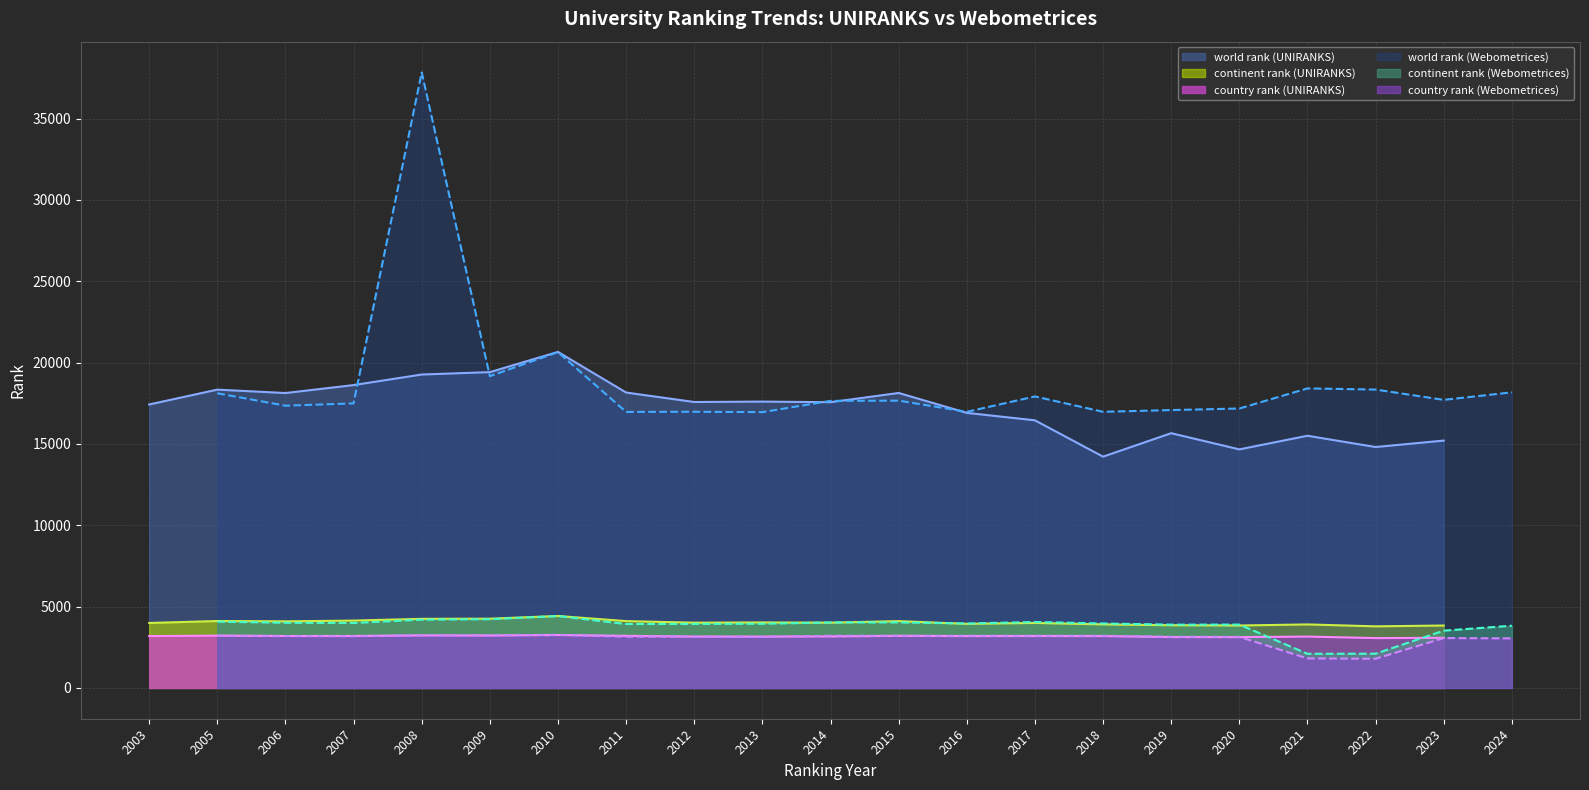

The world rank (Webometrices) series shows 28962 at 2023. True or false?

False